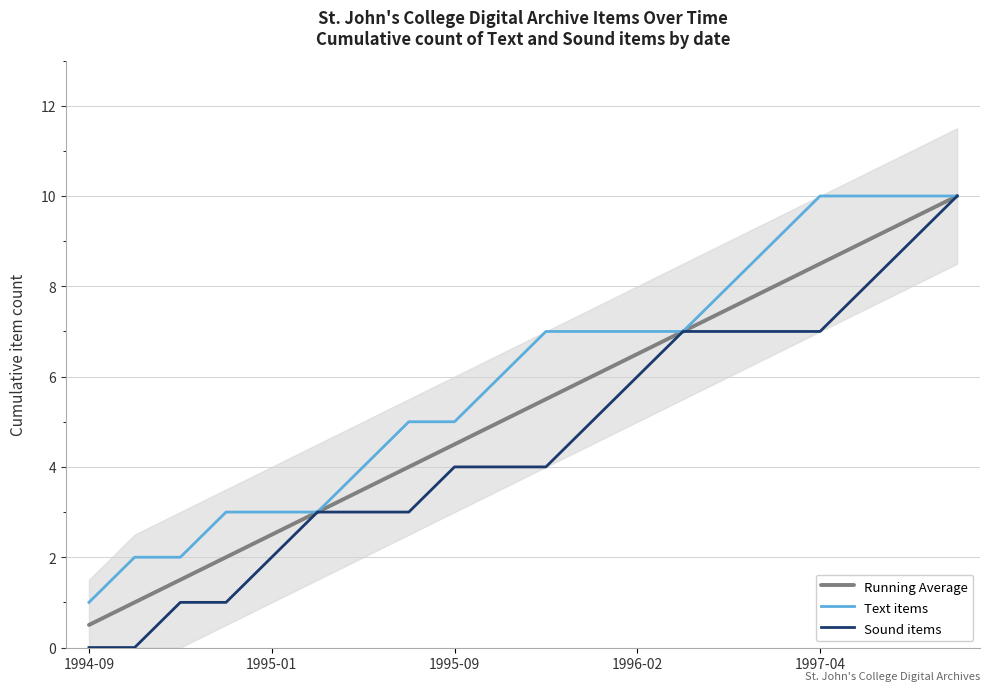

Which series has the largest range (max minus min)?

Sound items